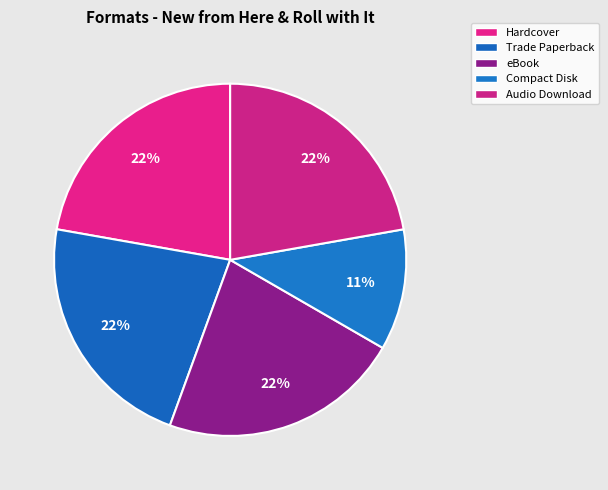

Is there a majority slice in this chart?

No